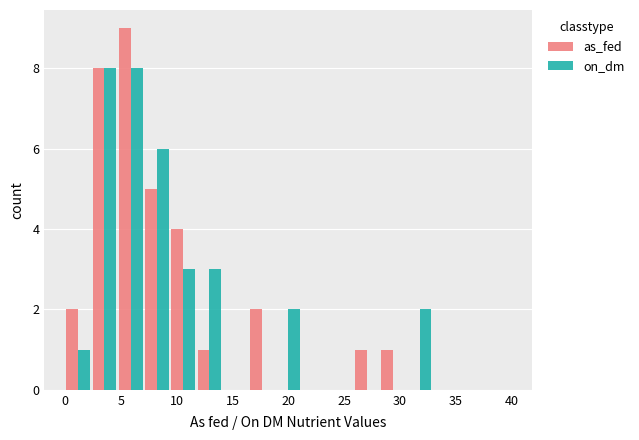

Reading left to right, transcribe this chart: for each range on the x-axis, give the height of each series' bar. Neither the bar edges nor the heights are printed on the chart, so give them approximately, as read against the axes.

0.0 to 2.5: as_fed=2	on_dm=1
2.5 to 4.5: as_fed=8	on_dm=8
4.5 to 7.0: as_fed=9	on_dm=8
7.0 to 9.5: as_fed=5	on_dm=6
9.5 to 12.0: as_fed=4	on_dm=3
12.0 to 14.0: as_fed=1	on_dm=3
14.0 to 16.5: as_fed=0	on_dm=0
16.5 to 19.0: as_fed=2	on_dm=0
19.0 to 21.0: as_fed=0	on_dm=2
21.0 to 23.5: as_fed=0	on_dm=0
23.5 to 26.0: as_fed=0	on_dm=0
26.0 to 28.0: as_fed=1	on_dm=0
28.0 to 30.5: as_fed=1	on_dm=0
30.5 to 33.0: as_fed=0	on_dm=2
33.0 to 35.5: as_fed=0	on_dm=0
35.5 to 37.5: as_fed=0	on_dm=0
37.5 to 40.0: as_fed=0	on_dm=0